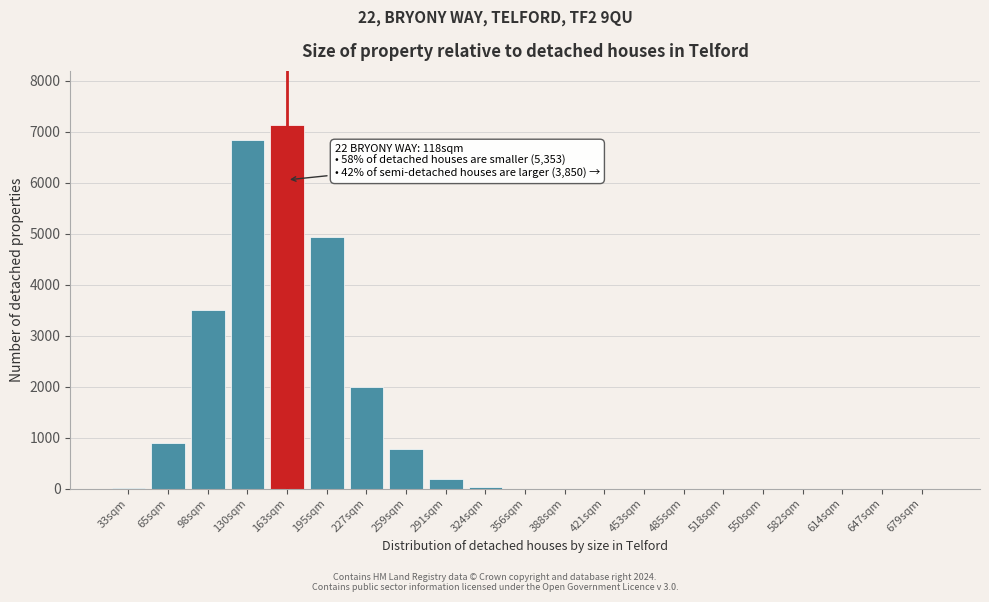

The chart shows a value of 7789 at 195sqm. True or false?

False